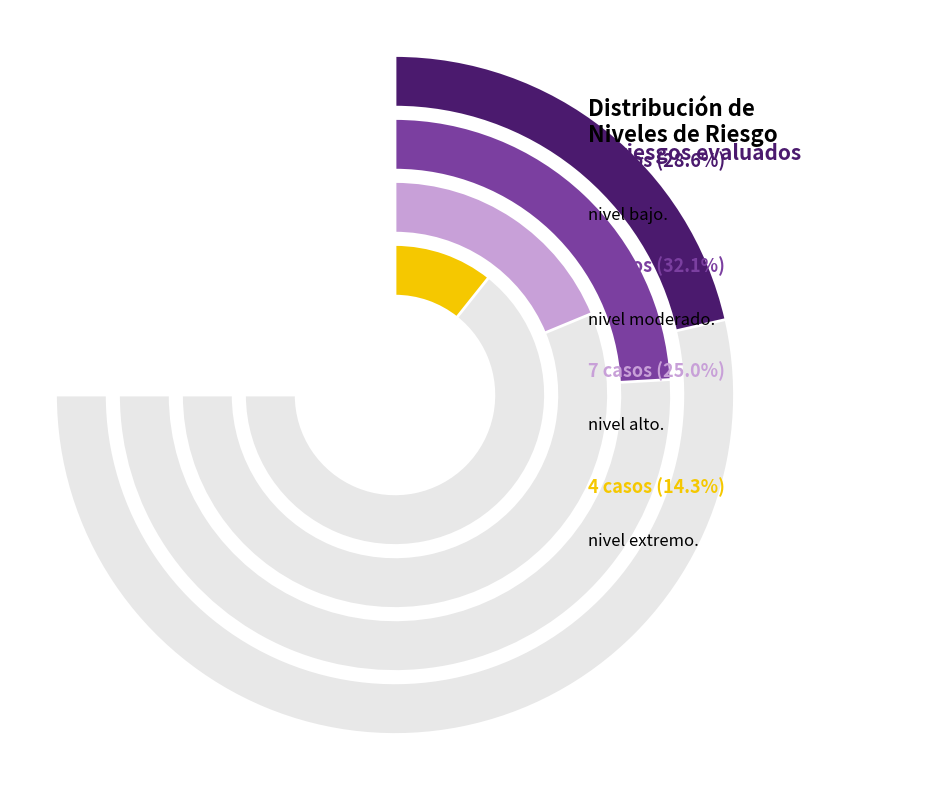

Does Alto represent more than half of the total?

No